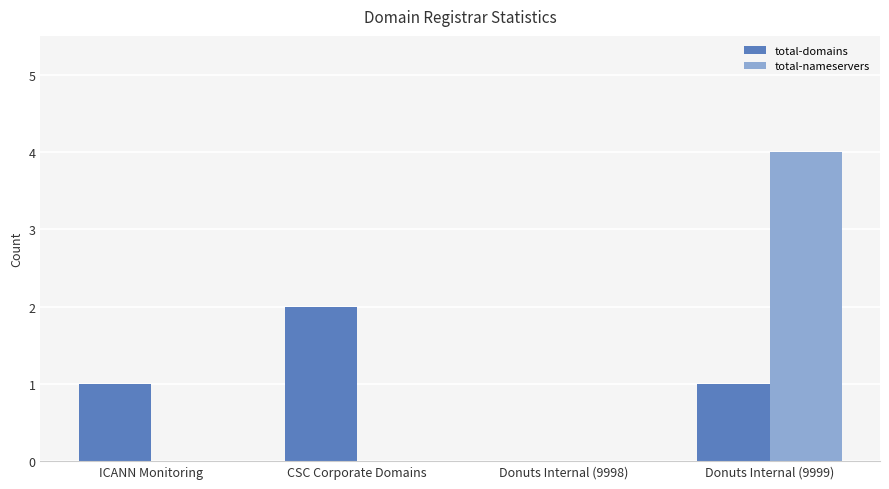

How many series are shown in this chart?

2